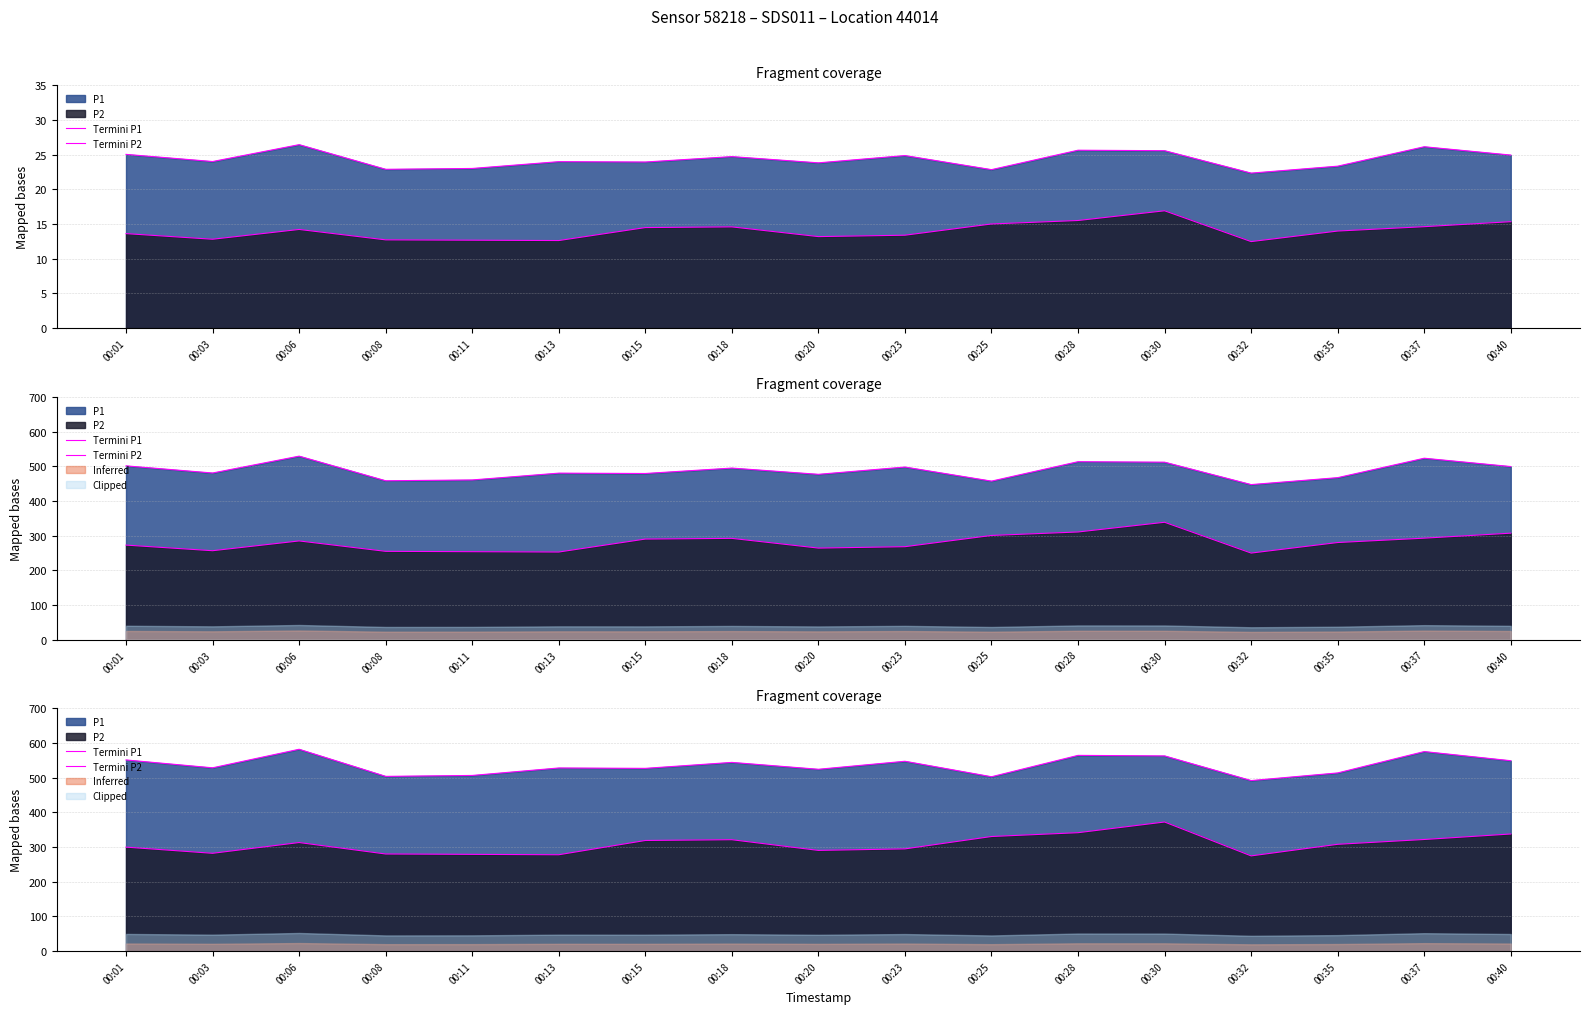

At which category does Termini P1 reach its first local peak?

00:06